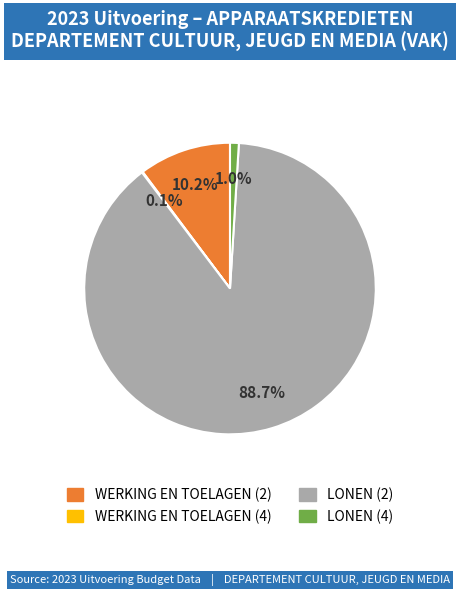

To the nearest percent, what is the average slice percentage?

25%